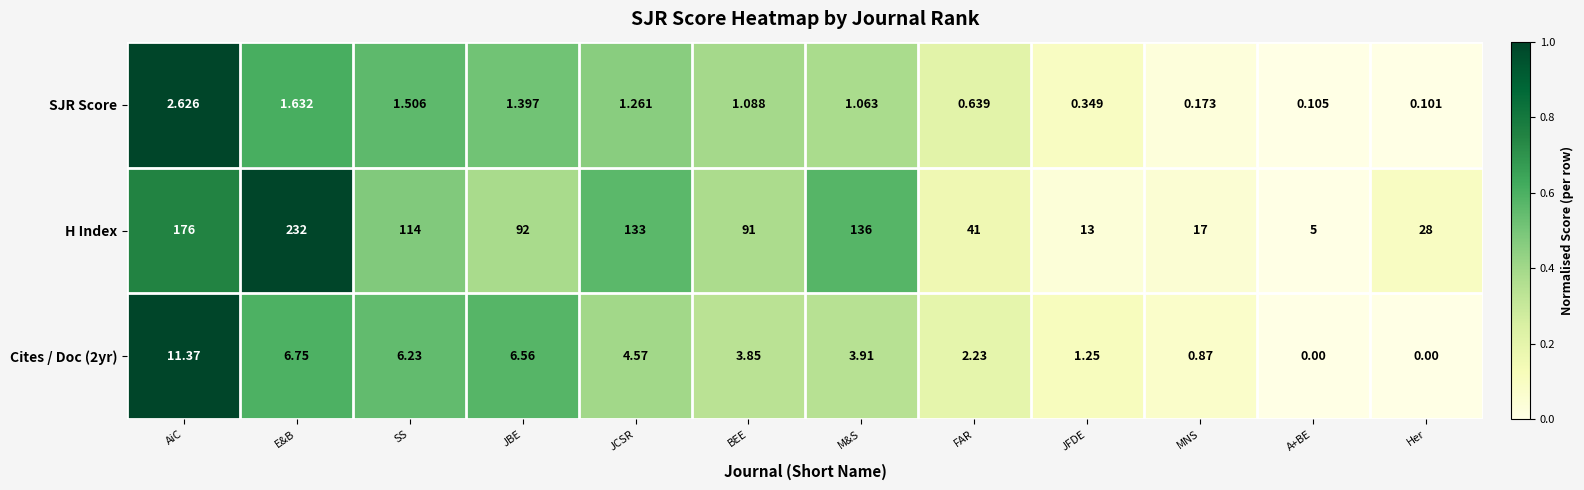

Which series has the largest range (max minus min)?

H Index